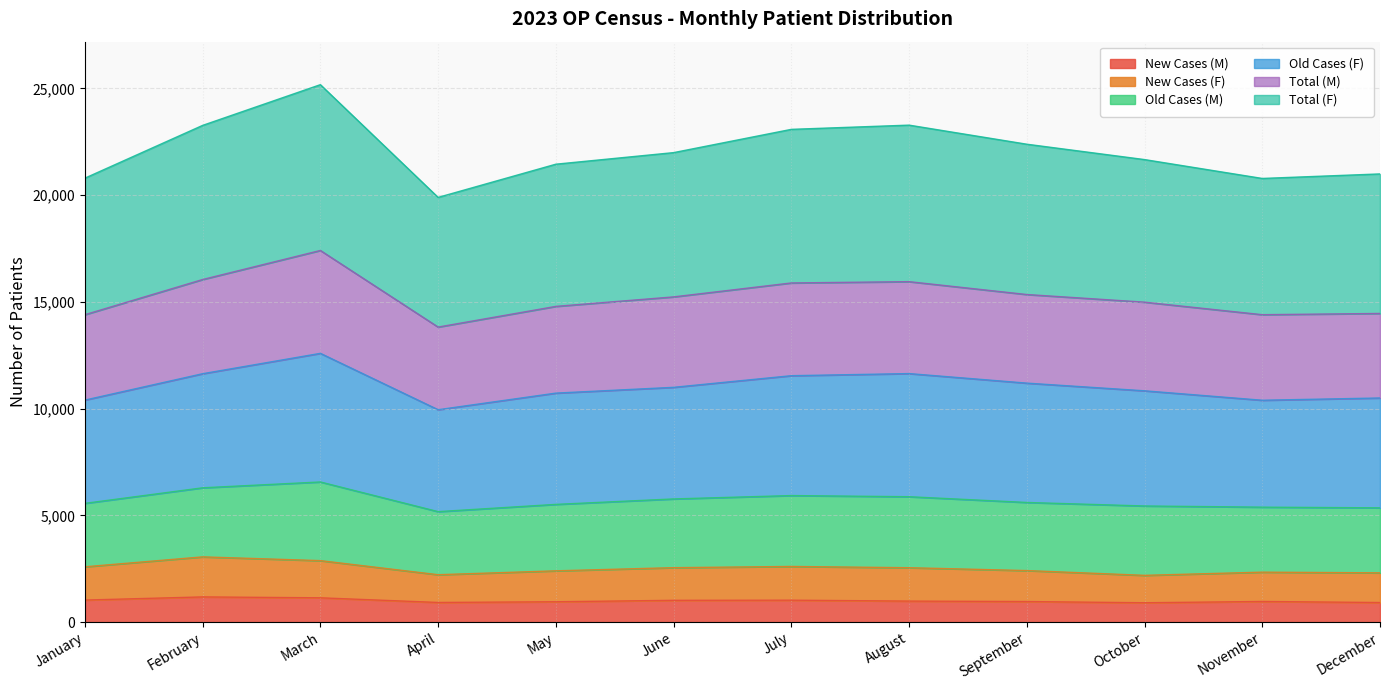

True or false: New Cases (M) has a value of 1135 at March.

True